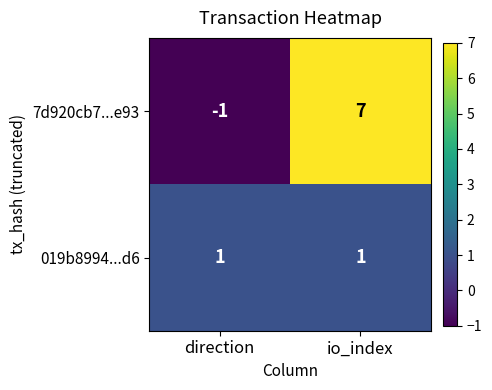

At which label does 7d920cb7...e93 reach its minimum?

direction